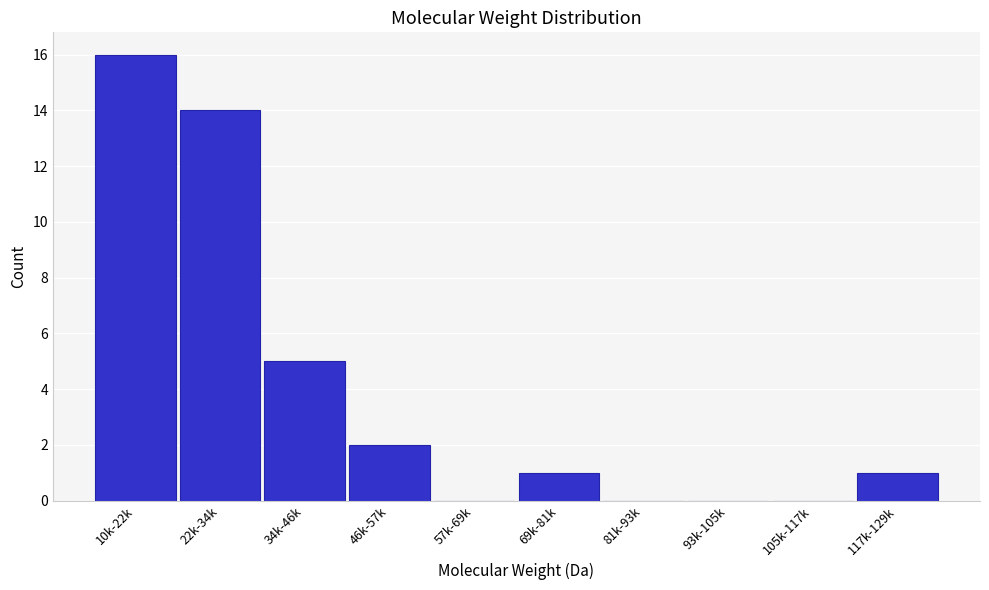

Reading right to left, extract all data points from this chart.

117k-129k=1	105k-117k=0	93k-105k=0	81k-93k=0	69k-81k=1	57k-69k=0	46k-57k=2	34k-46k=5	22k-34k=14	10k-22k=16